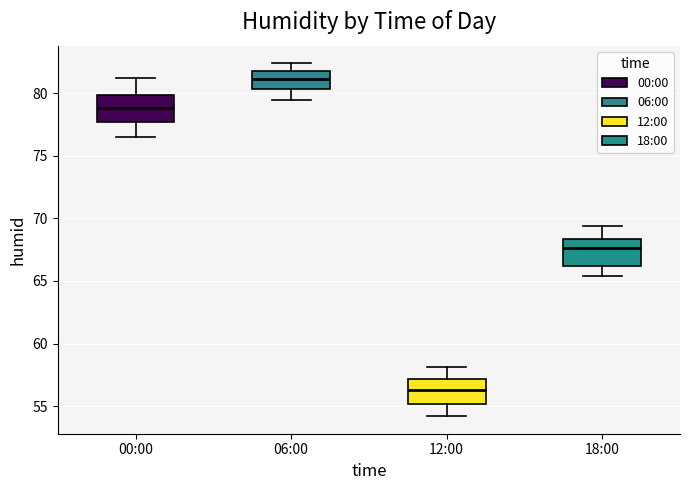

Which box has the highest median line?

06:00